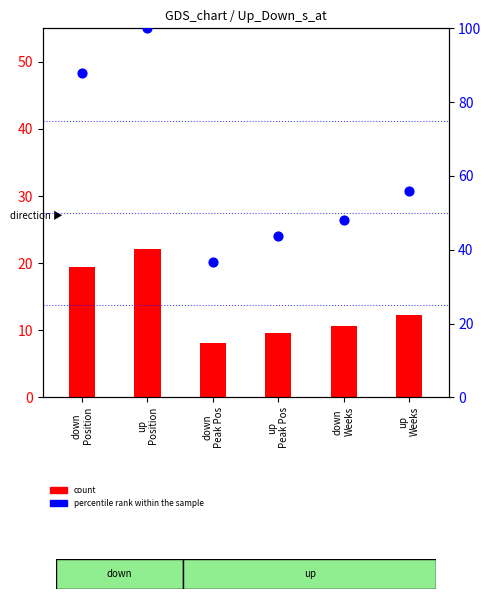

Which series has the widest spread of Y values?

percentile rank within the sample